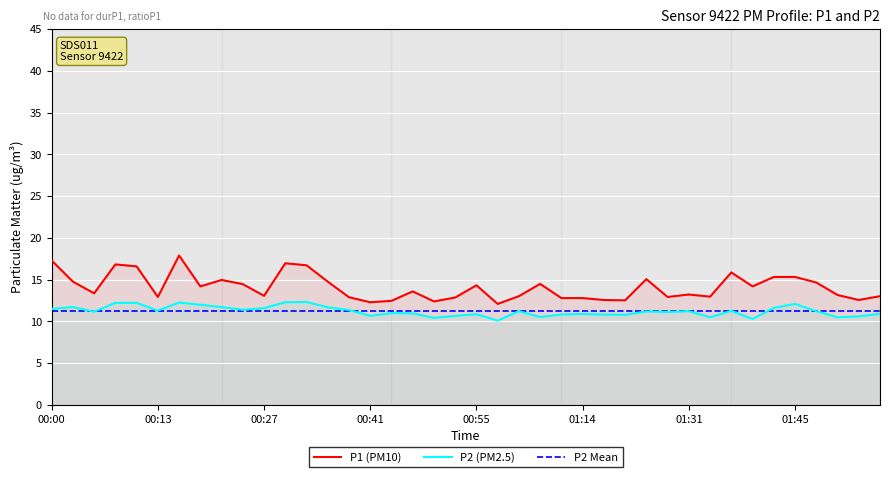

What is the approximate value of P2 Mean at 14?

11.2